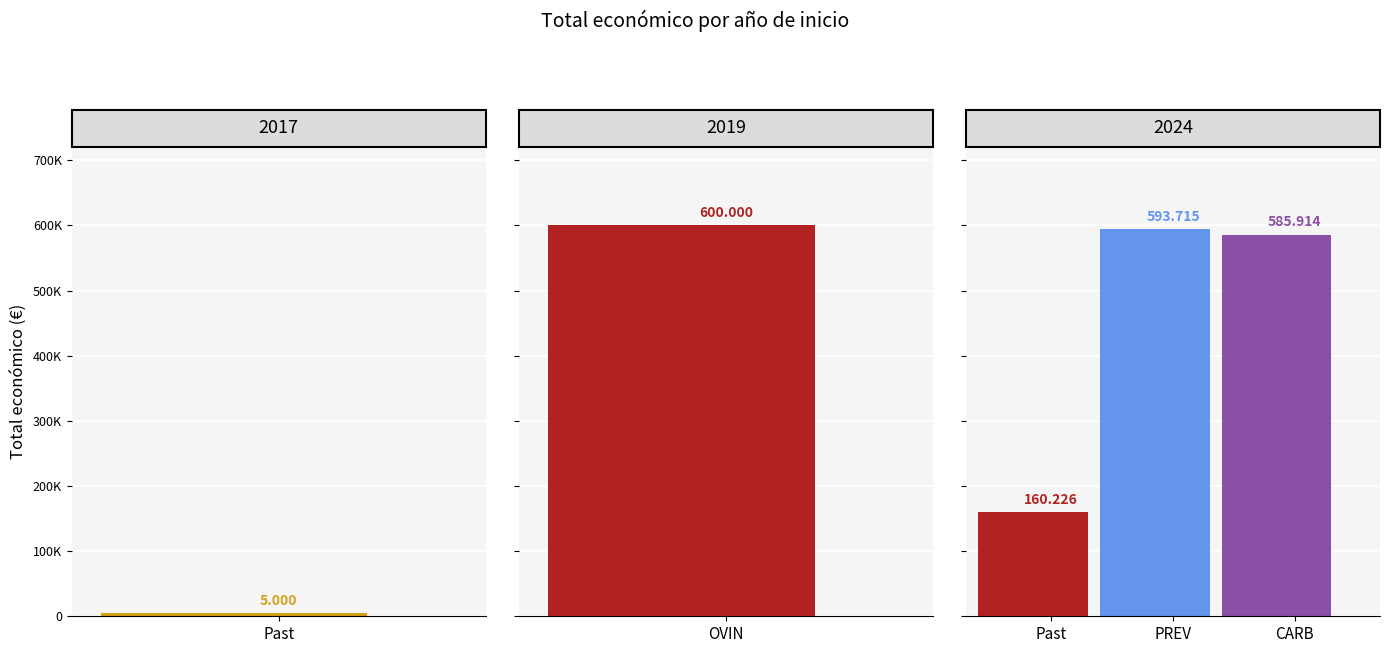

Rank the categories by value from highest to lowest.

OVINNOVA (2019), PREVINOVIC (2024), CARBOGAN (2024), Pastores Dixitais (2024), Pastos (2017)